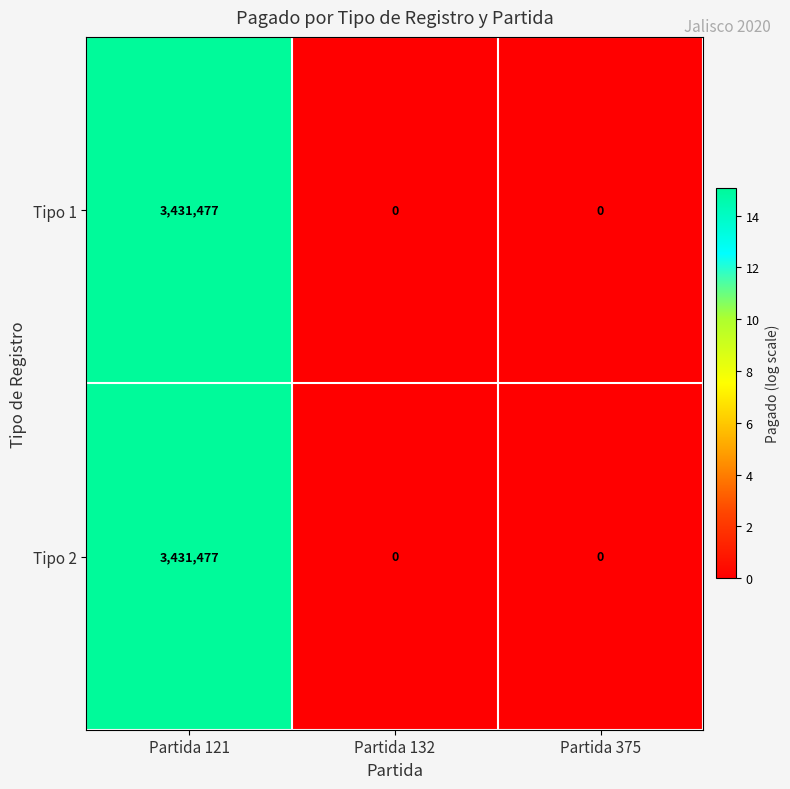

The value of Tipo 1 at Partida 375 is 1220523. True or false?

False